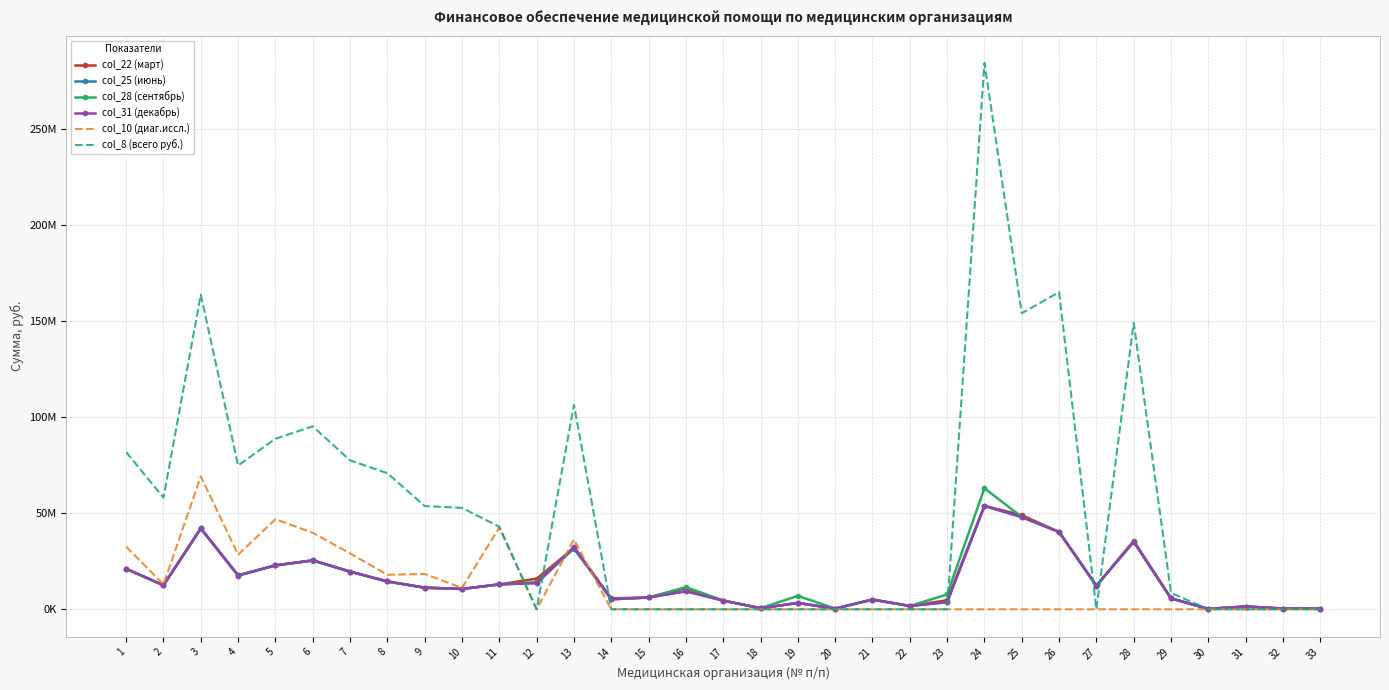

What are all the series names shown in the legend?

col_22 (март), col_25 (июнь), col_28 (сентябрь), col_31 (декабрь), col_10 (диаг.иссл.), col_8 (всего руб.)